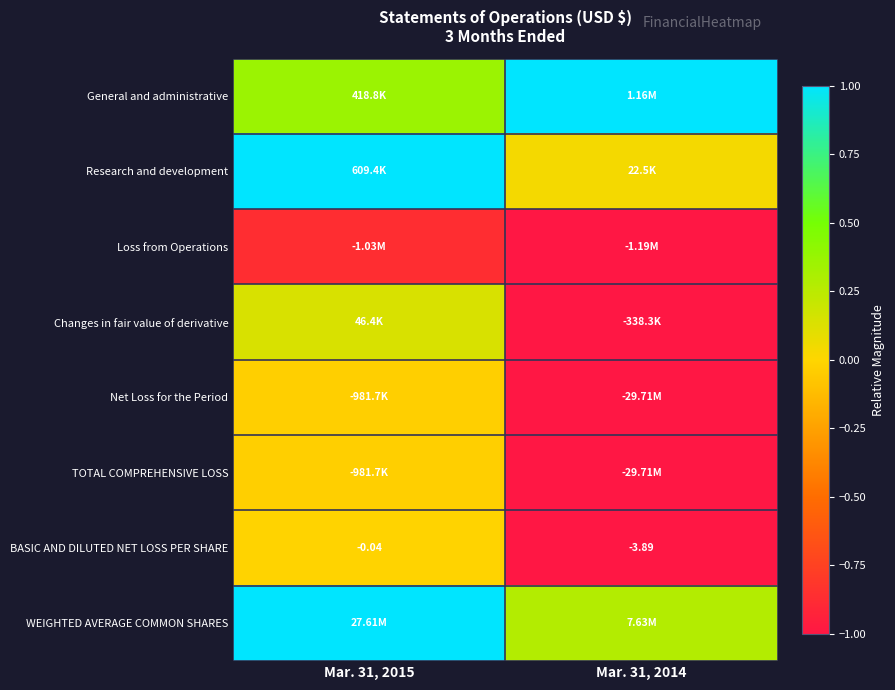

At which category is the sum across all series the highest?

Mar. 31, 2015